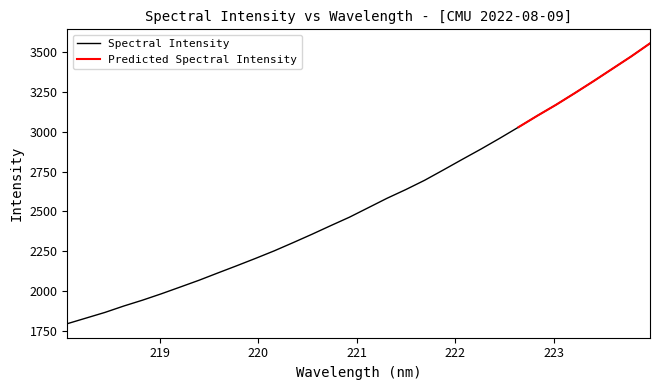

At which label does the data first exceed 2523?

221.1174